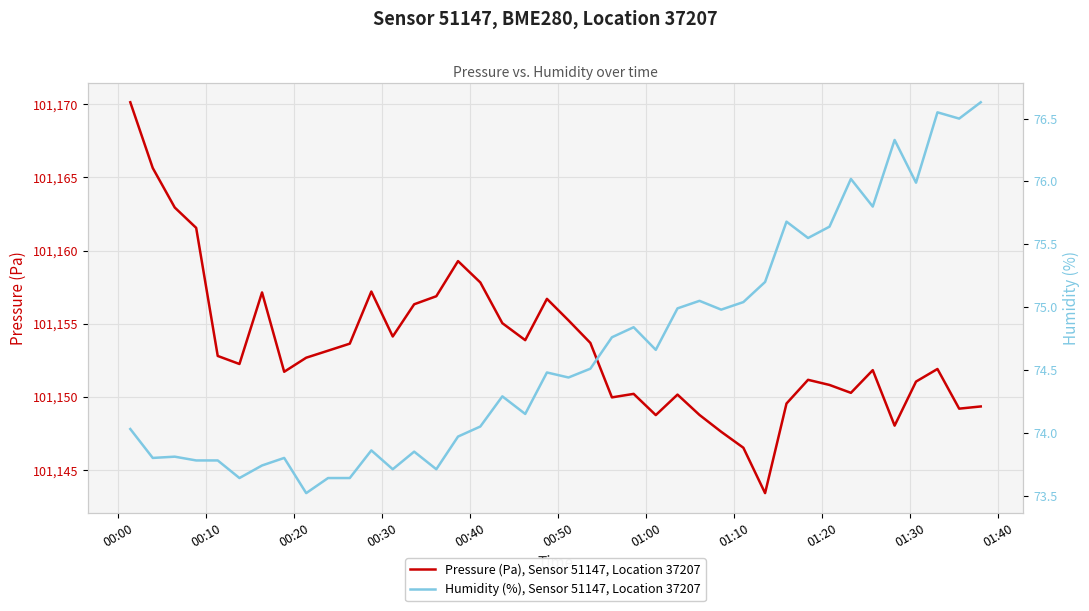

What are all the series names shown in the legend?

Pressure (Pa), Sensor 51147, Location 37207, Humidity (%), Sensor 51147, Location 37207